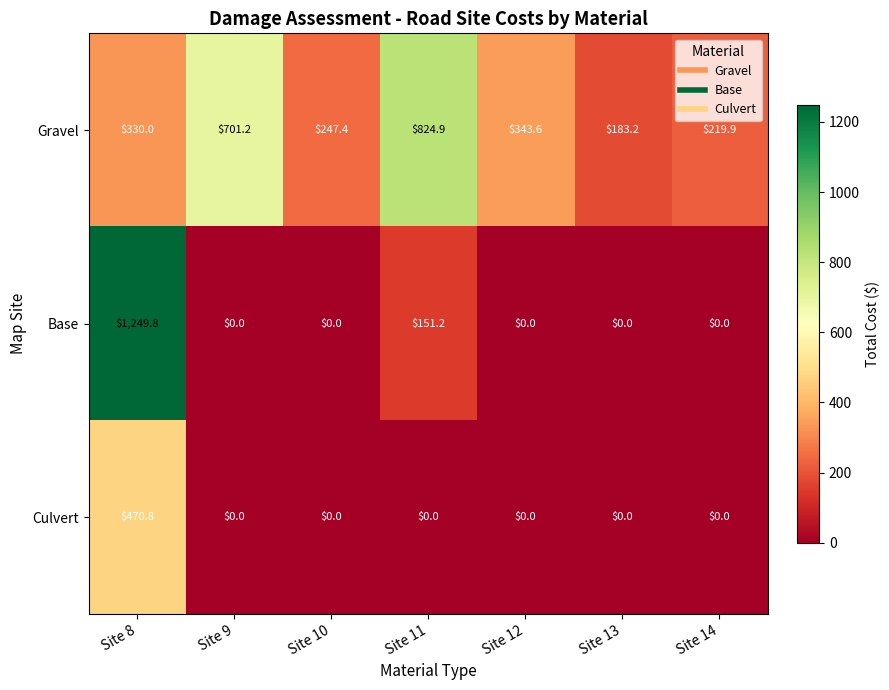

Reading left to right, what are all the values shown in this chart?

Gravel: 330.0	701.2	247.4	824.9	343.6	183.2	219.9
Base: 1249.8	0.0	0.0	151.2	0.0	0.0	0.0
Culvert: 470.8	0.0	0.0	0.0	0.0	0.0	0.0